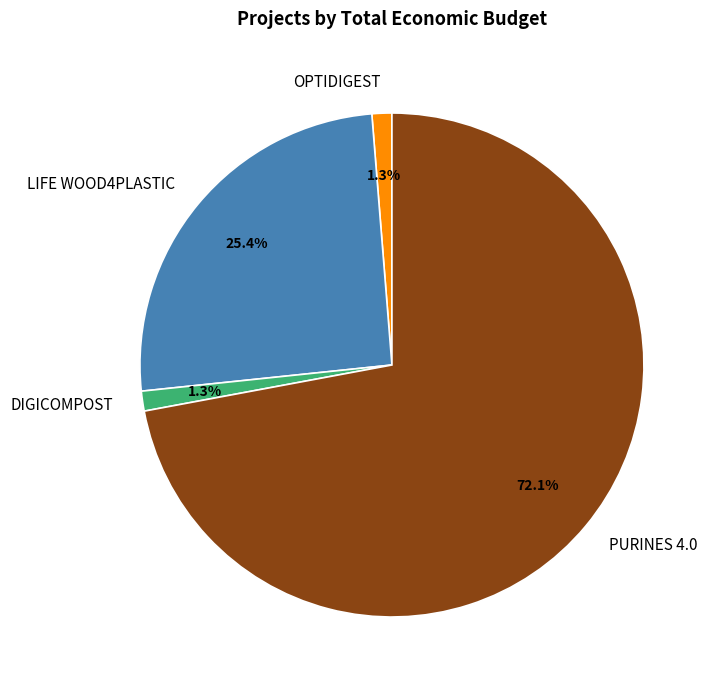

Between DIGICOMPOST and PURINES 4.0, which is larger?

PURINES 4.0